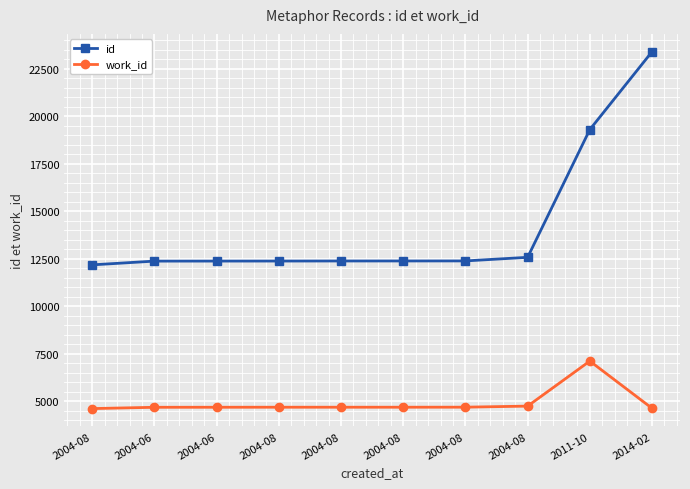

Is this an area chart (filled region under the line)?

No